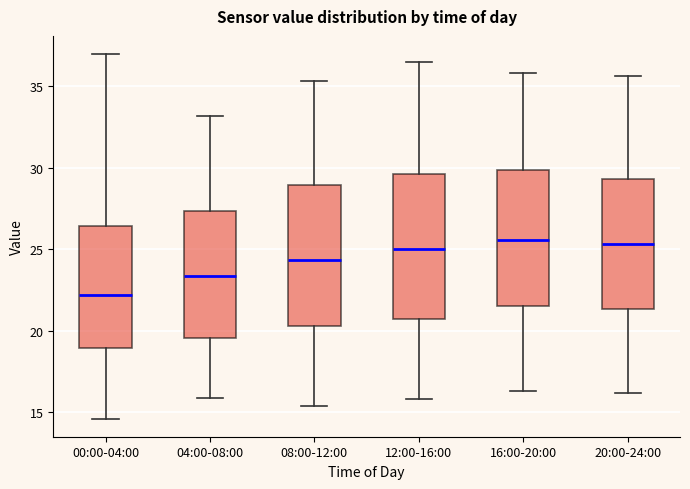

Where does the lower whisker of the box for 20:00-24:00 end on the y-axis? The values are not printed on the chart, so give them approximately, as read against the axis.

16.0